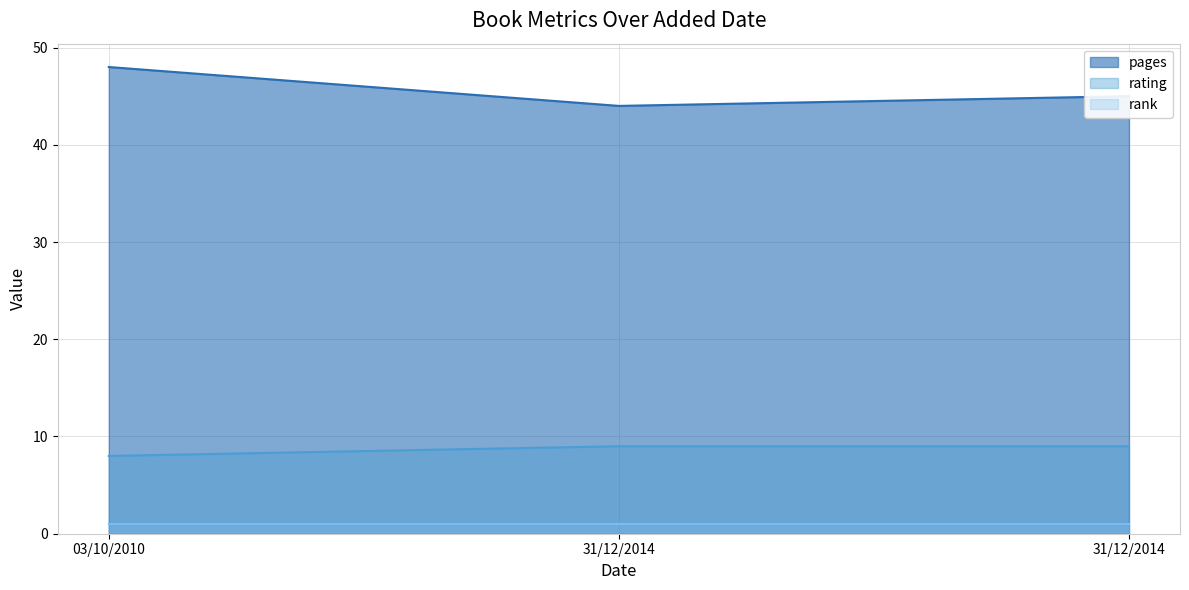

The rating series shows 3 at 31/12/2014. True or false?

False